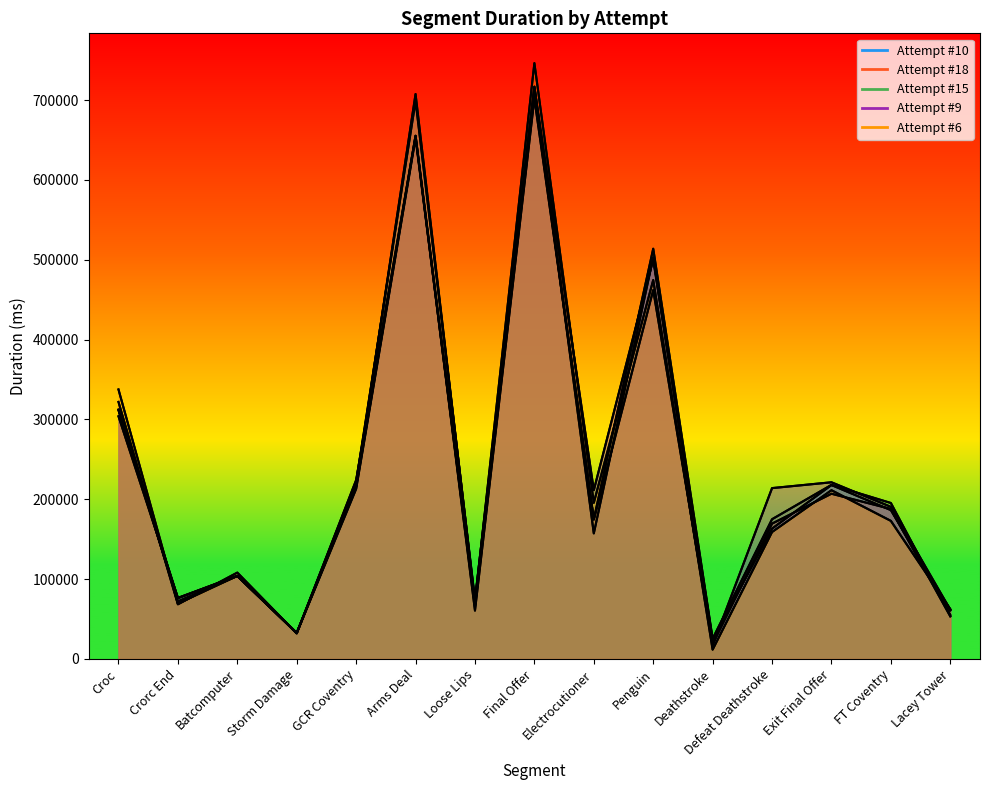

Reading left to right, list all the values displayed in this chart.

Attempt #10: 312389	72154	103968	32377	221936	699042	74528	716915	157278	502997	23500	163281	217889	186435	60780
Attempt #18: 321977	68456	108201	31985	224172	655183	60589	702085	174579	462043	18465	169531	206984	187873	53358
Attempt #15: 311638	76109	104170	32578	213043	652494	65888	707759	174968	513886	25374	175043	218045	195377	55138
Attempt #9: 303980	76530	104079	32561	216122	655375	69200	716289	211452	500606	16890	214030	221327	190572	61720
Attempt #6: 337585	69329	104029	32654	216750	707605	71859	746332	195610	474622	11685	159000	211359	172965	62423